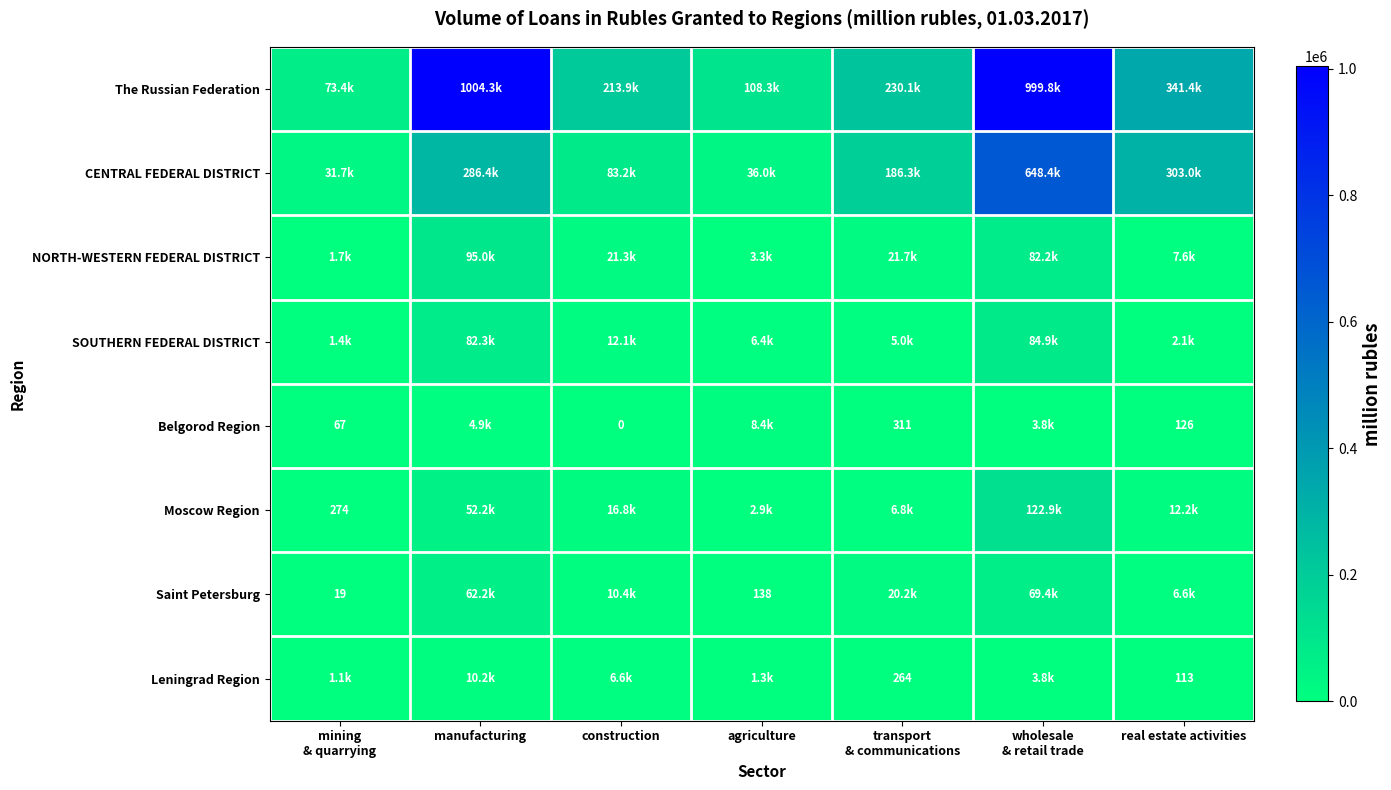

Which series has the widest spread of values?

The Russian Federation